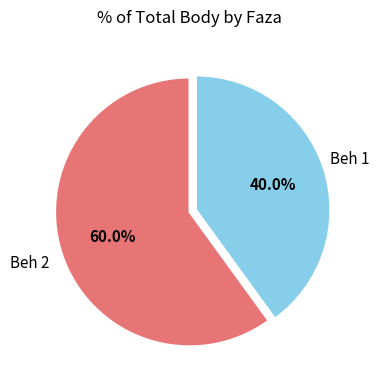

True or false: Beh 2 accounts for 46% of the total.

False